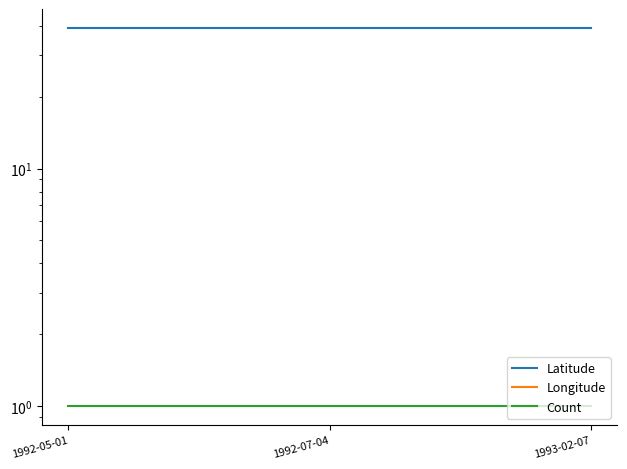

Reading left to right, extract all data points from this chart.

Latitude: 39.2	39.2	39.2
Longitude: -90.1	-90.1	-90.1
Count: 1.0	1.0	1.0